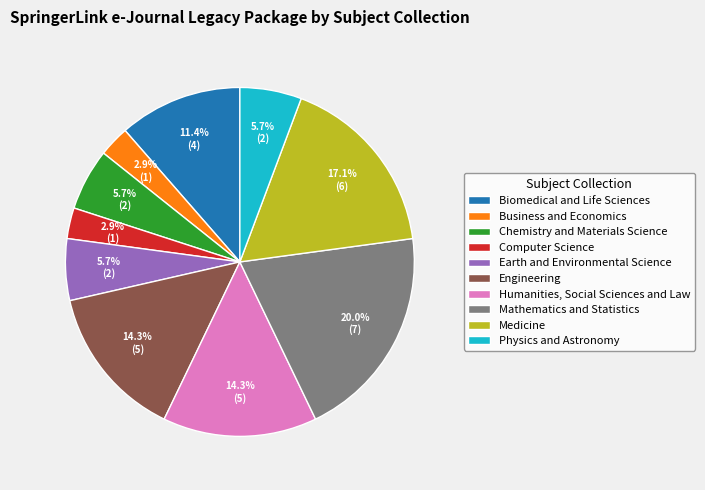

To the nearest percent, what is the combined percentage of Medicine and Physics and Astronomy?

23%